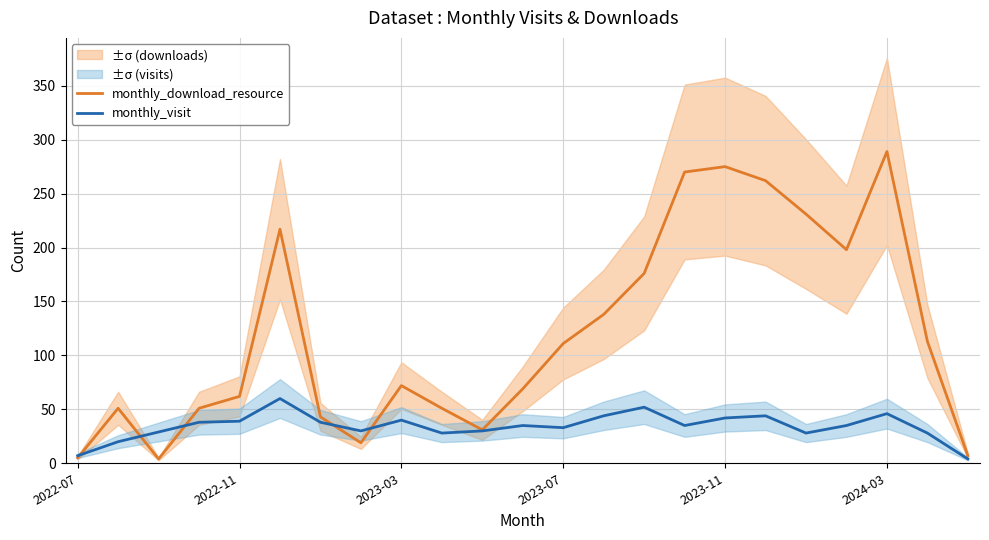

What position from the right is 13?

10